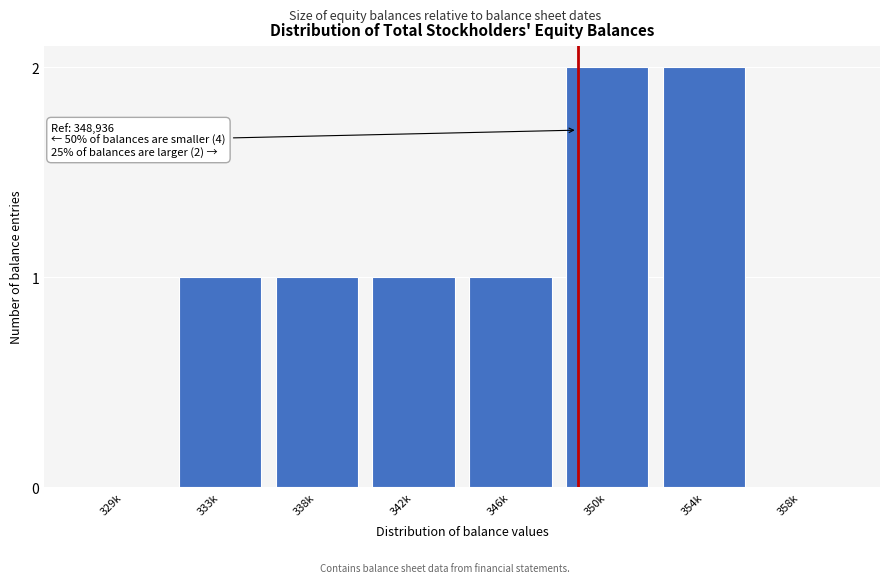

Reading left to right, what are all the values shown in this chart?

329k=0	333k=1	338k=1	342k=1	346k=1	350k=2	354k=2	358k=0